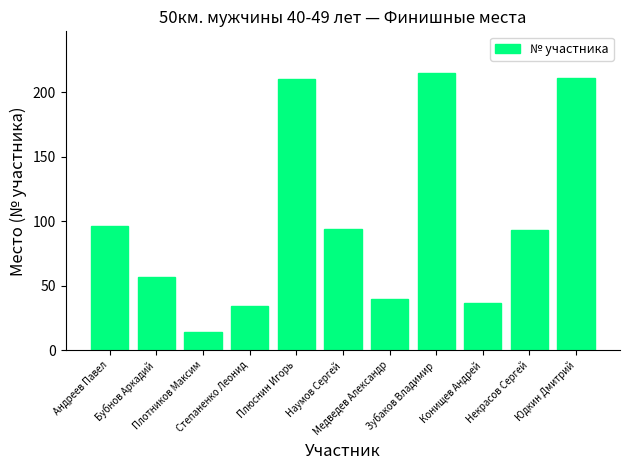

Does the chart contain any negative values?

No